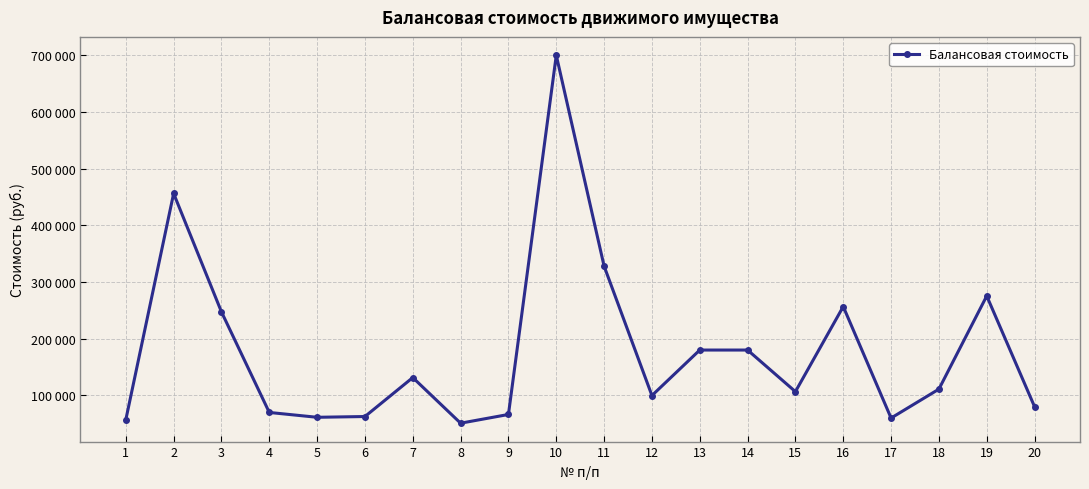

Where is the first local minimum?

5